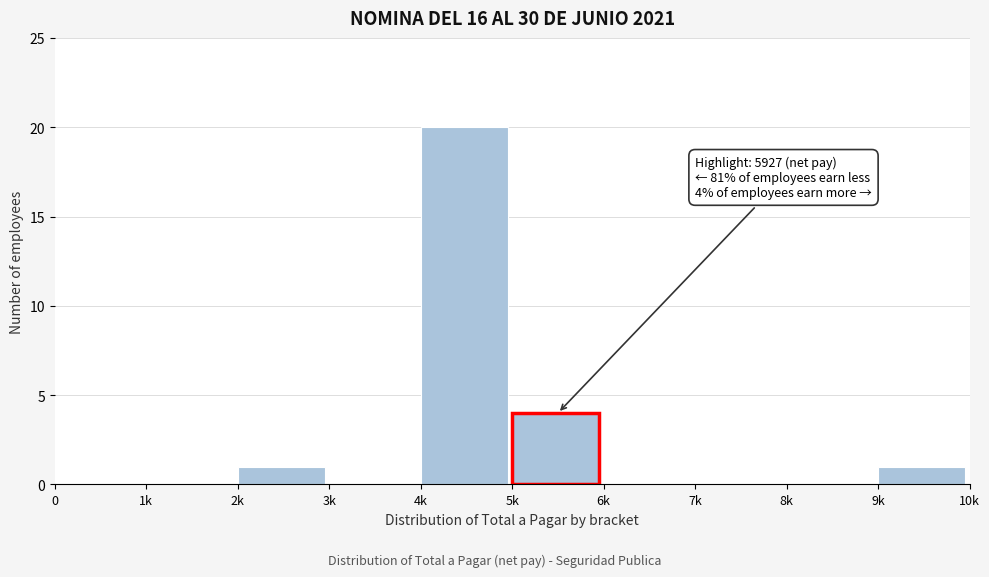

Reading left to right, what are all the values shown in this chart?

0=0	1k=0	2k=1	3k=0	4k=20	5k=4	6k=0	7k=0	8k=0	9k=1